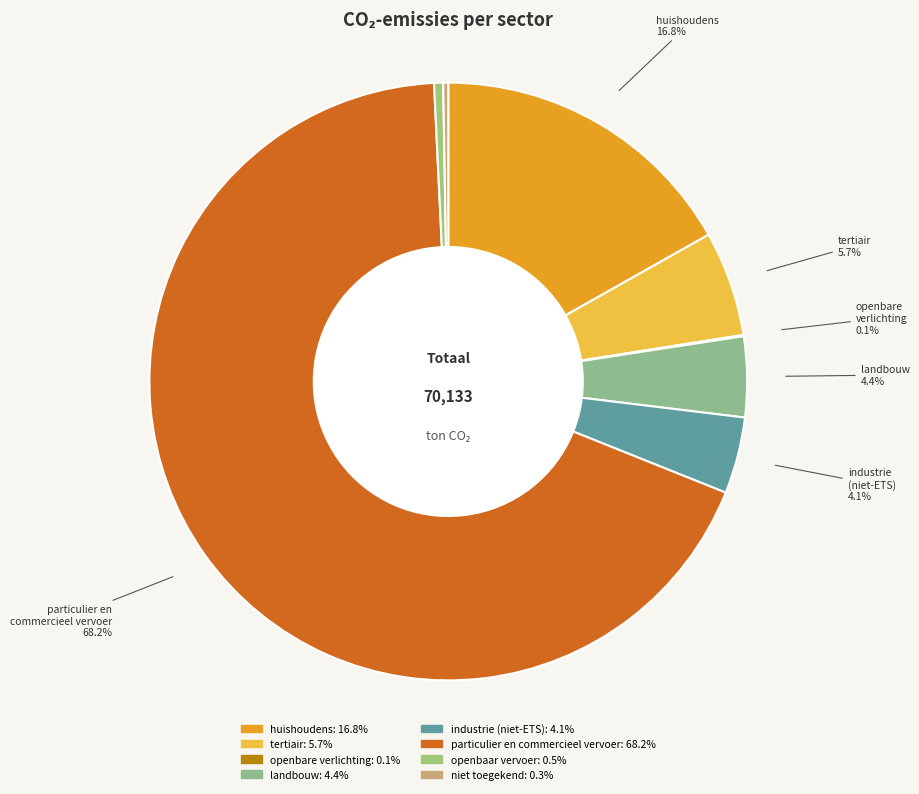

How much of the chart is everything except landbouw?

95.6%